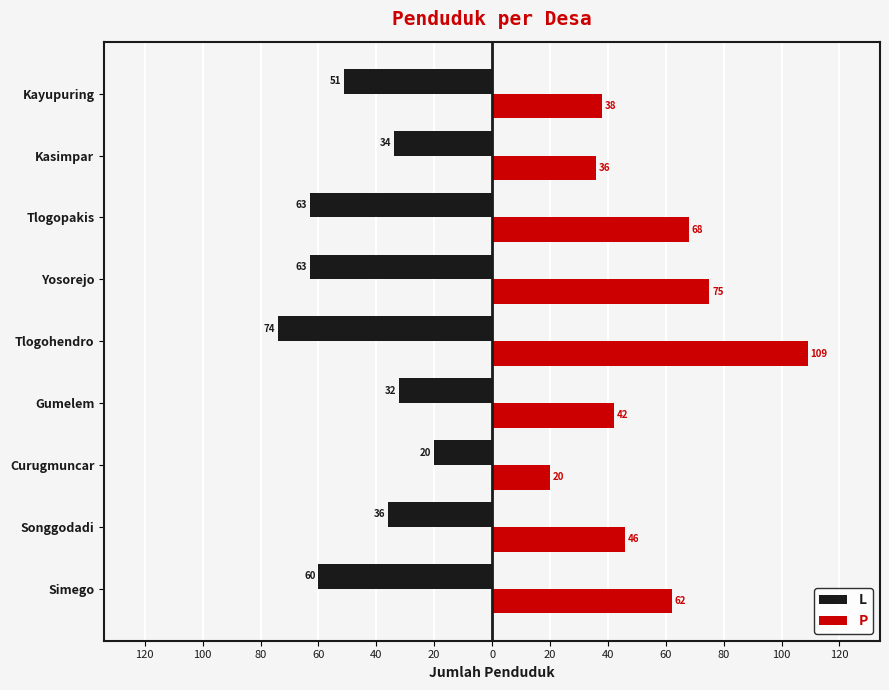

What are all the series names shown in the legend?

L, P